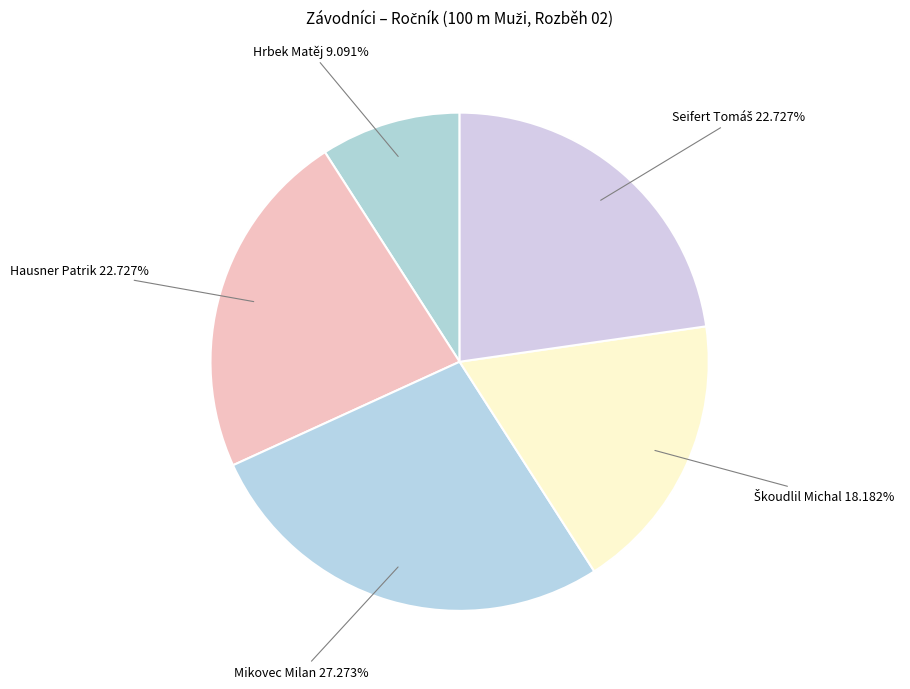

How many segments does this pie chart have?

5